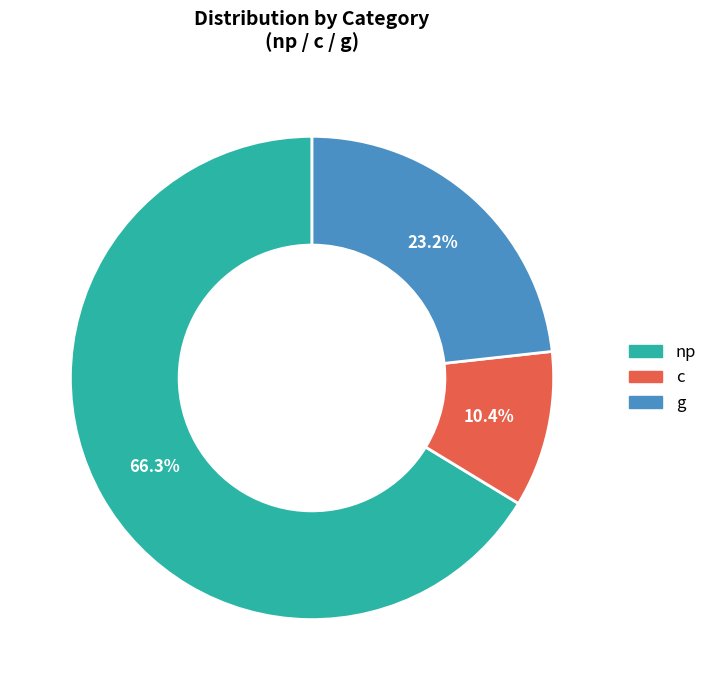

How many slices are in this pie chart?

3